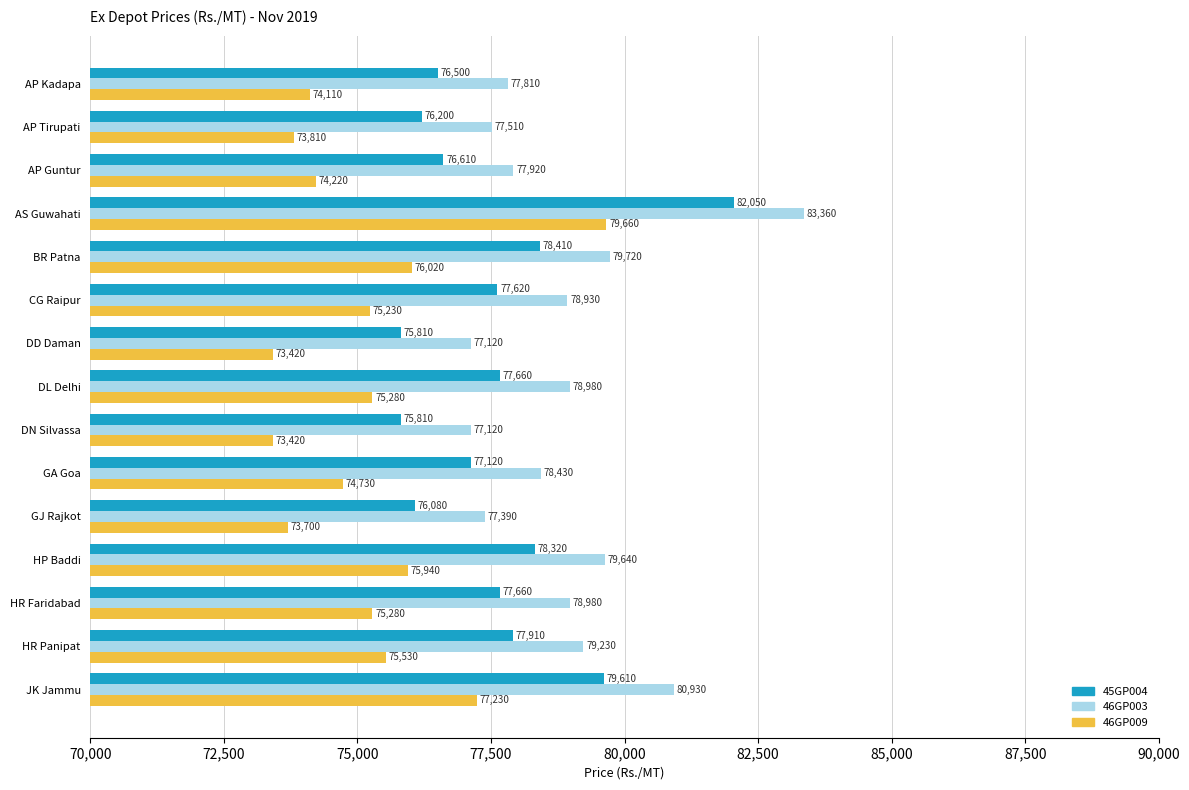

Is the value of 46GP009 at GA Goa greater than the value of 45GP004 at JK Jammu?

No